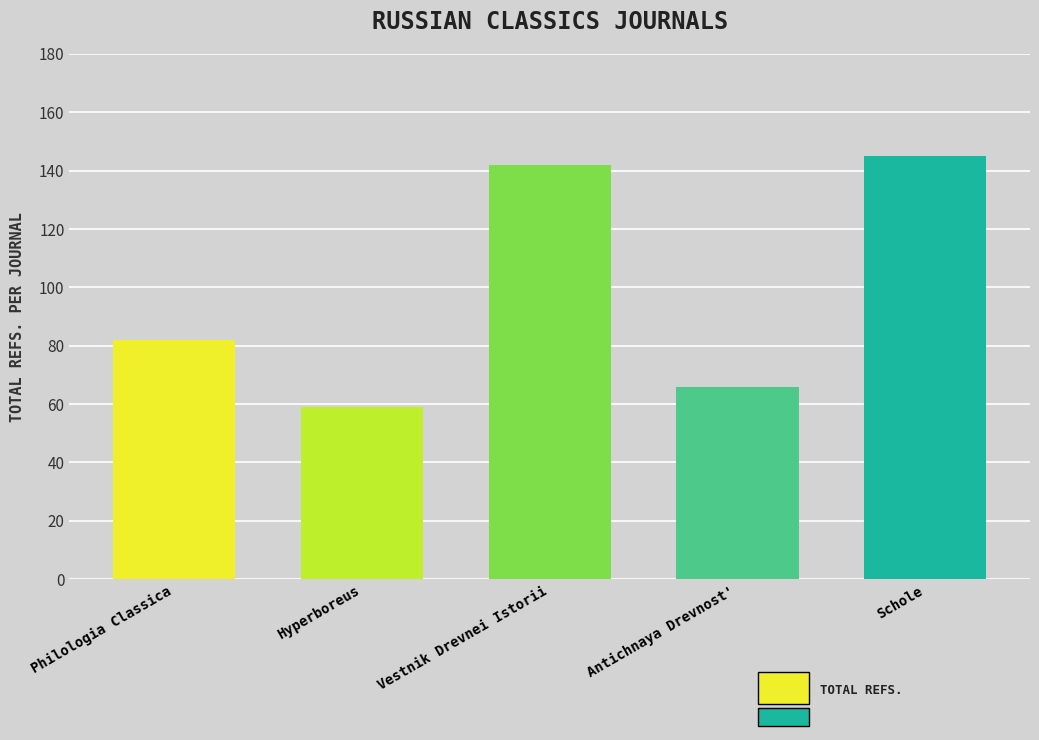

Does the chart contain any negative values?

No